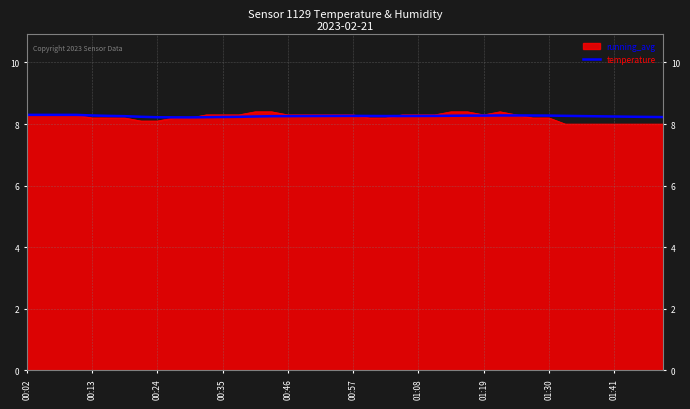

Which series has the largest range (max minus min)?

temperature